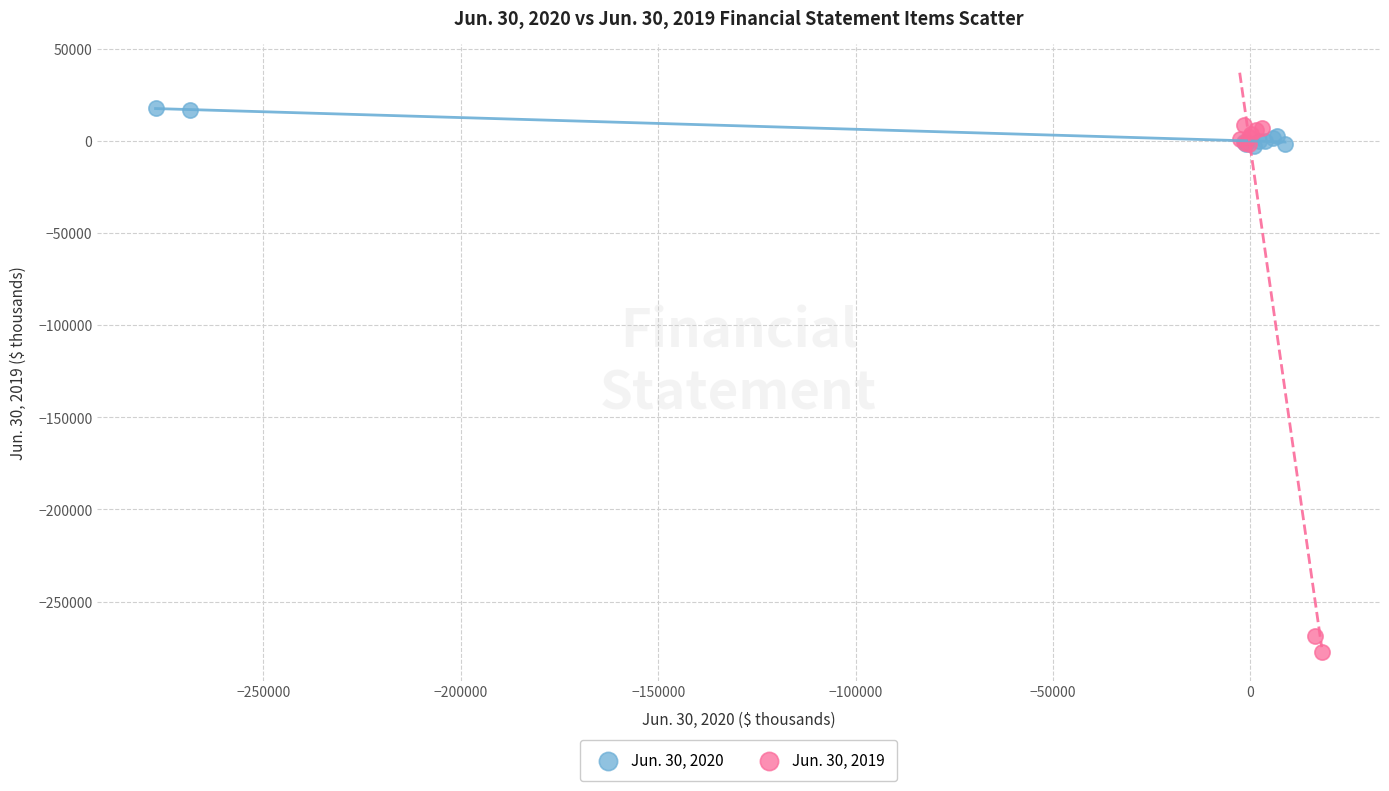

Which series contains the lowest Y value?

Jun. 30, 2019